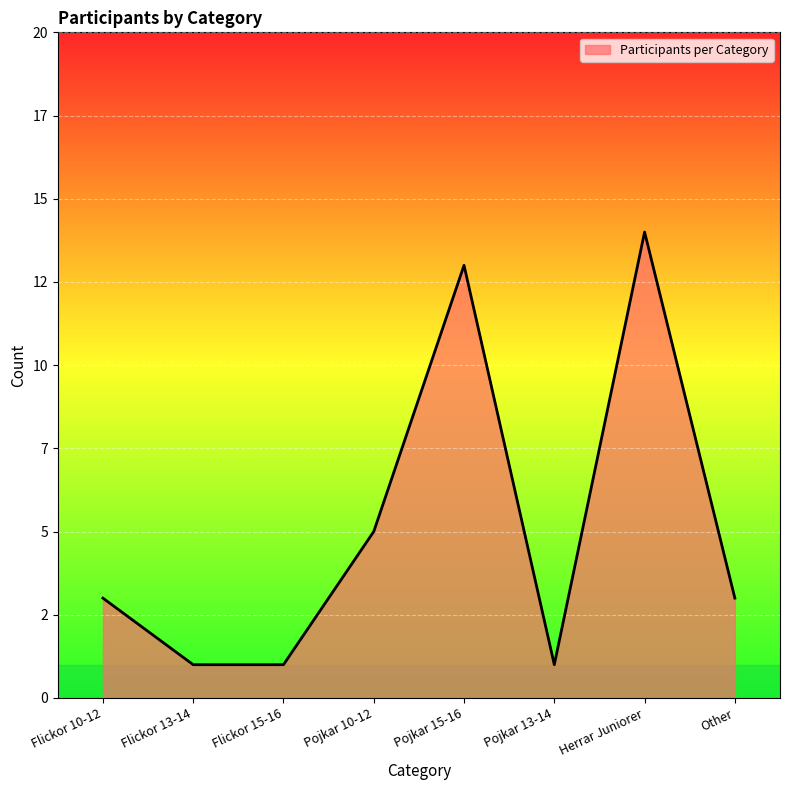

Is it true that the value at Flickor 13-14 is 2?

False